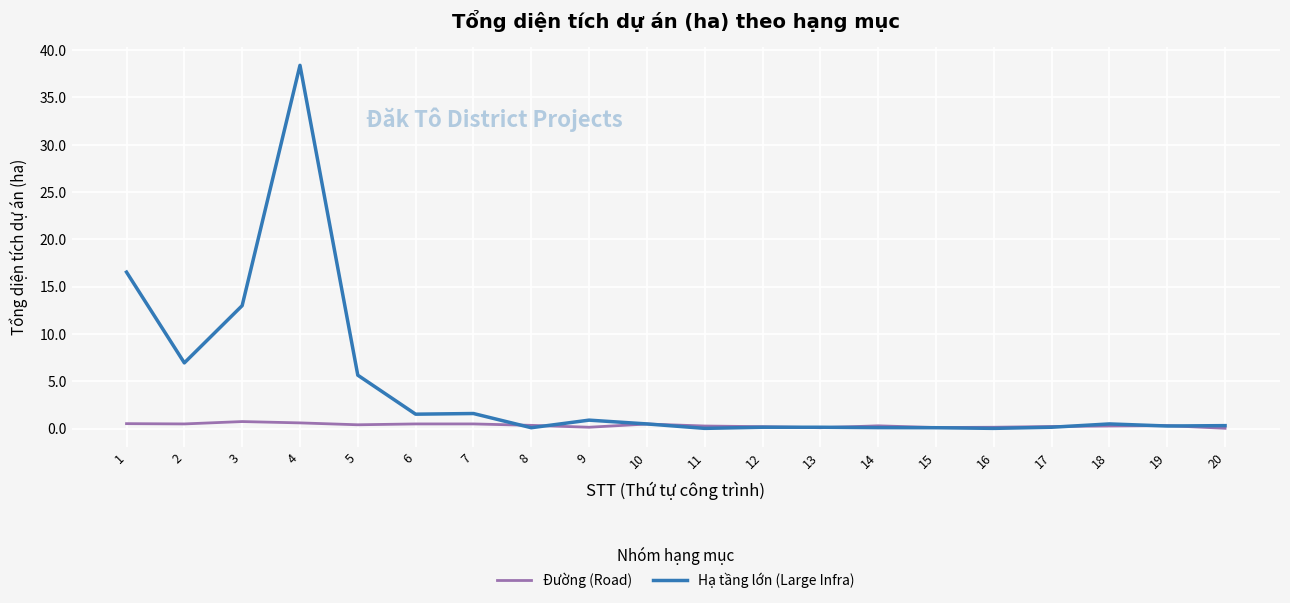

Which series has the widest spread of values?

Hạ tầng lớn (Large Infra)